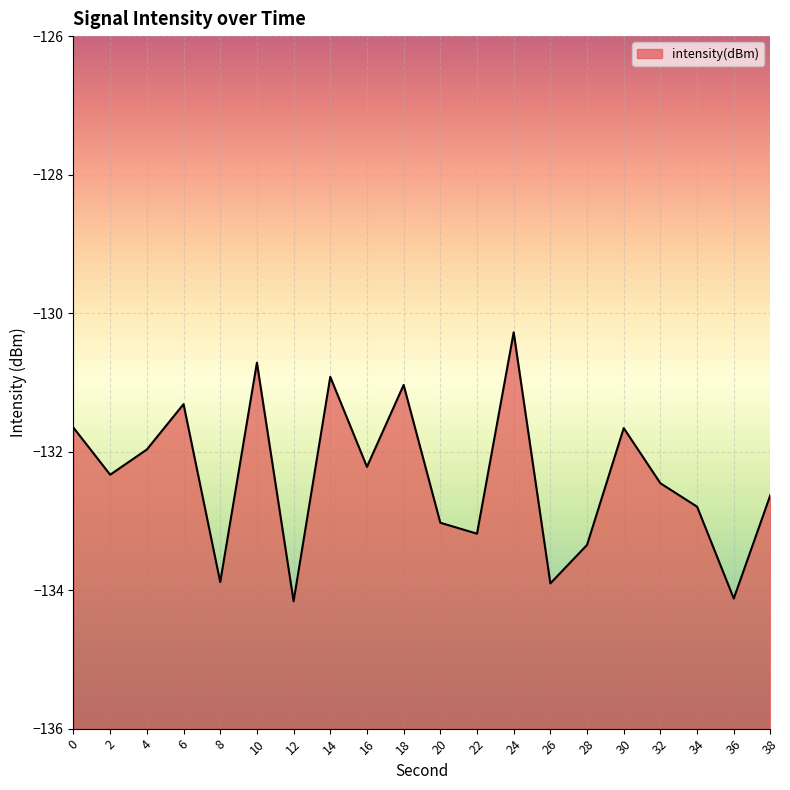

What is the difference between the maximum and second lowest values?

3.8